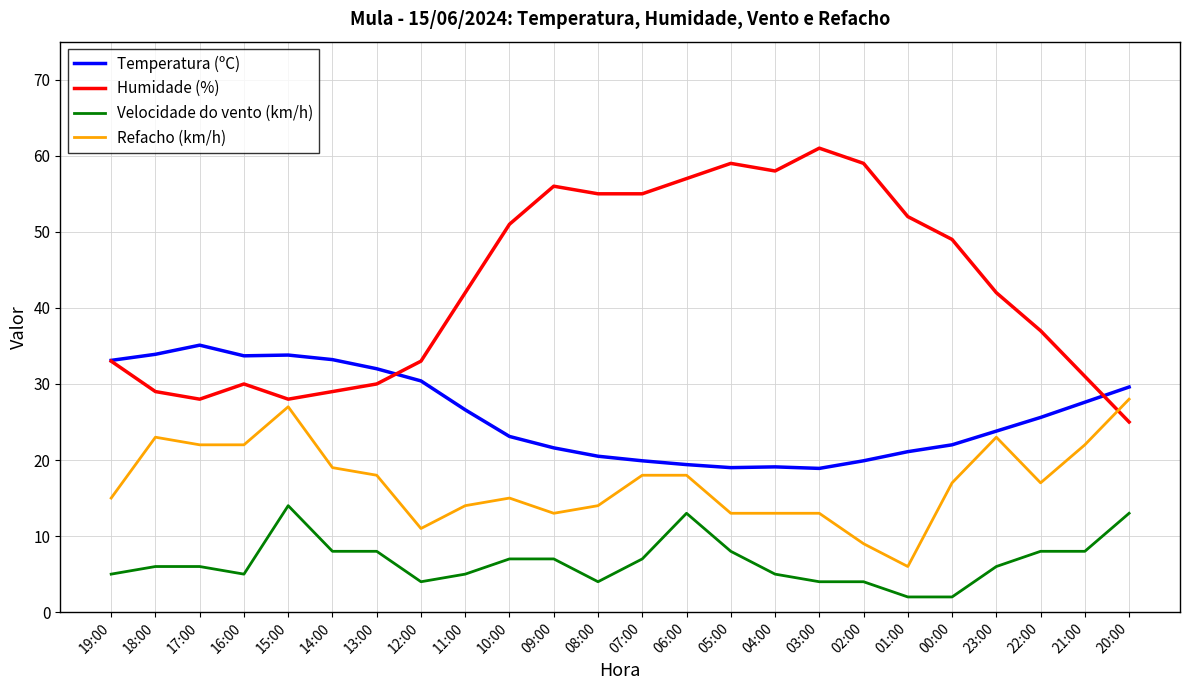

What is the difference between the highest and lowest values at 09:00?

49.0